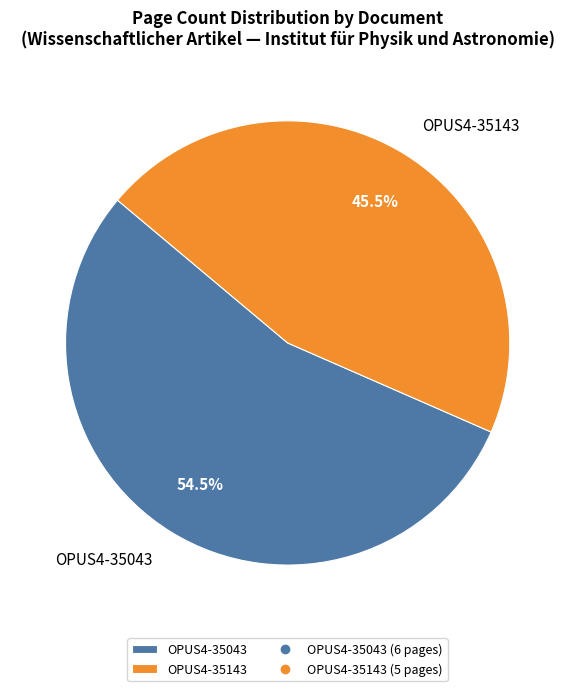

How many slices are in this pie chart?

2